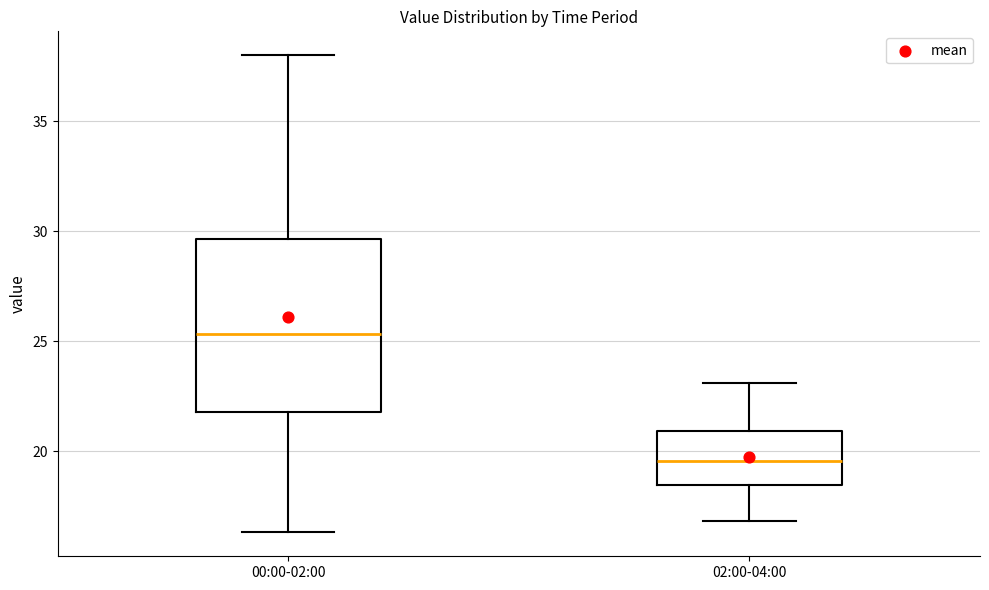

Reading left to right, read every box against the y-axis: the position of its median line, the range the box covers, and the ends of its whiskers. The values are not printed on the chart, so give them approximately, as read against the axis.

00:00-02:00: median 25.5, box 22.0 to 29.5, whiskers 16.5 to 38.0
02:00-04:00: median 19.5, box 18.5 to 21.0, whiskers 17.0 to 23.0